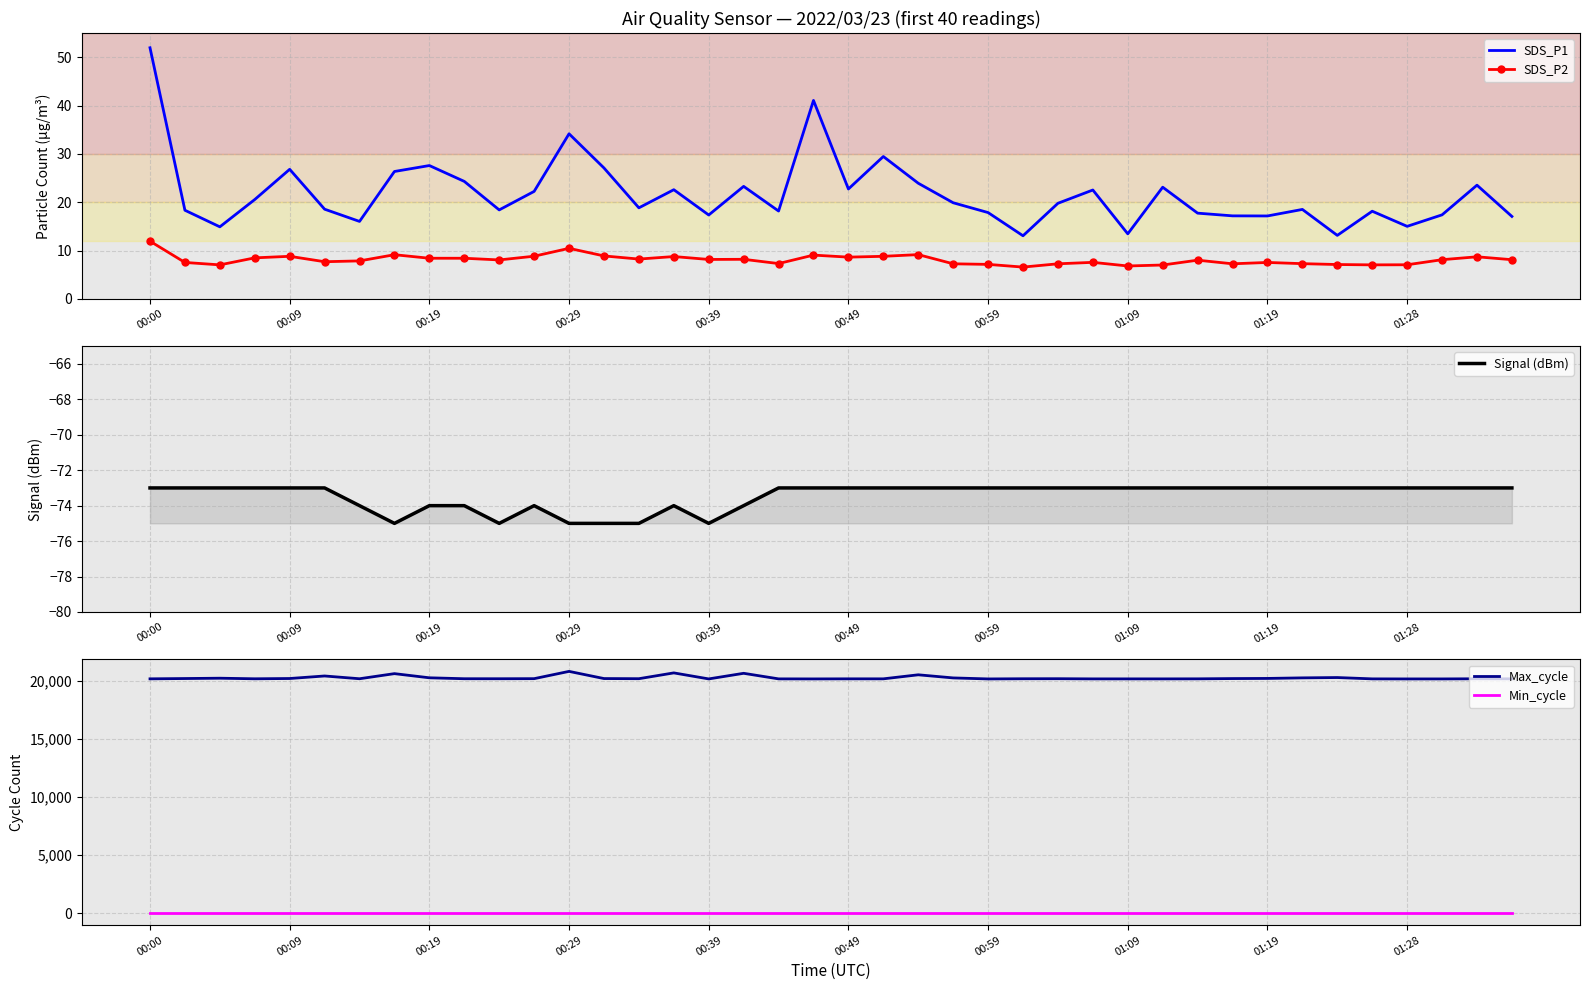

In Signal (dBm), how many points are higher than both neighbors (excluding endpoints)?

2